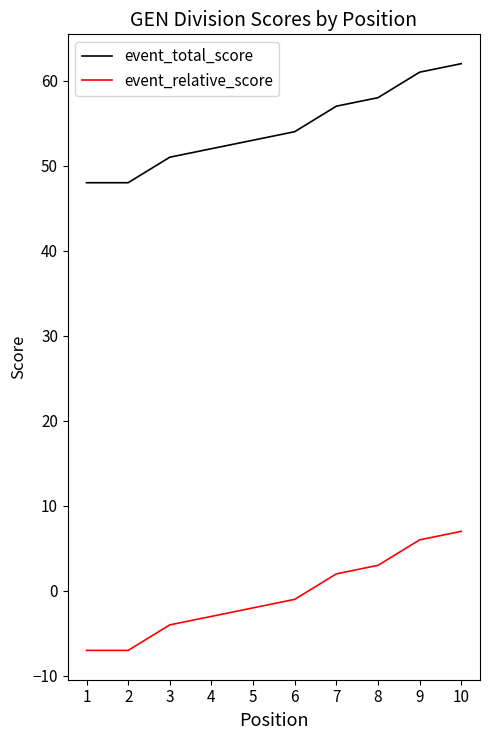

What is the smallest value displayed?

-7